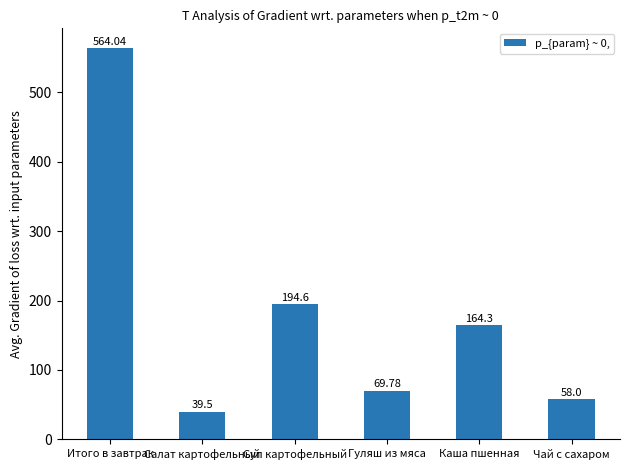

What is the value of the 2nd bar from the left?

39.5